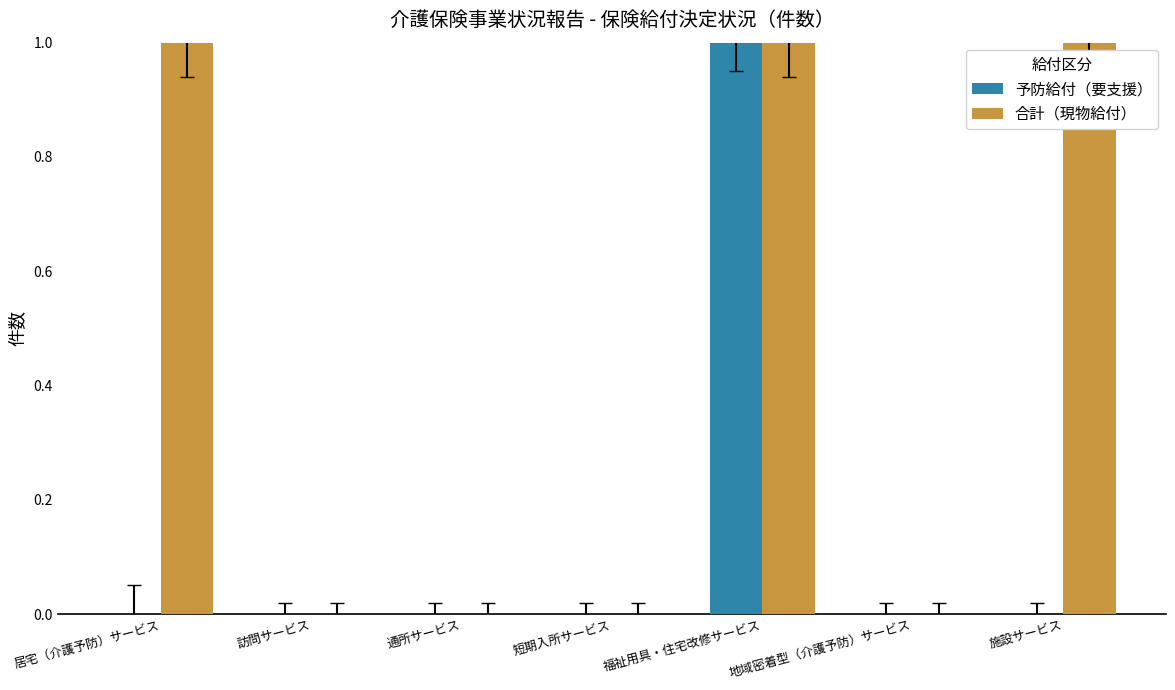

Reading left to right, list all the values displayed in this chart.

予防給付（要支援）: 居宅（介護予防）サービス=0	訪問サービス=0	通所サービス=0	短期入所サービス=0	福祉用具・住宅改修サービス=1	地域密着型（介護予防）サービス=0	施設サービス=0
合計（現物給付）: 居宅（介護予防）サービス=1	訪問サービス=0	通所サービス=0	短期入所サービス=0	福祉用具・住宅改修サービス=1	地域密着型（介護予防）サービス=0	施設サービス=1